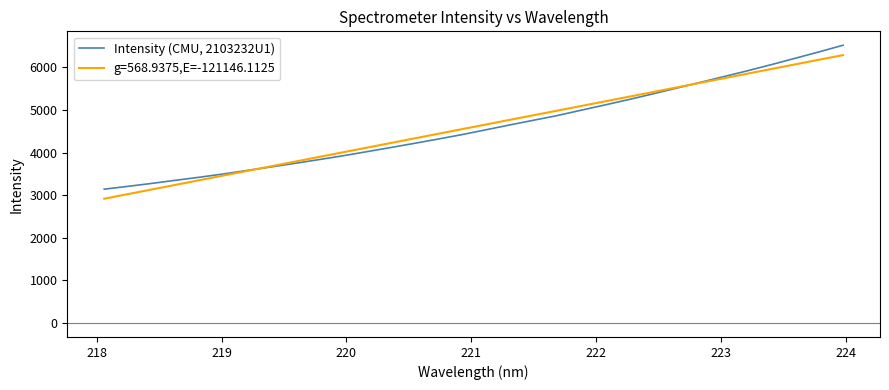

What is the minimum value shown in the chart?

2916.2